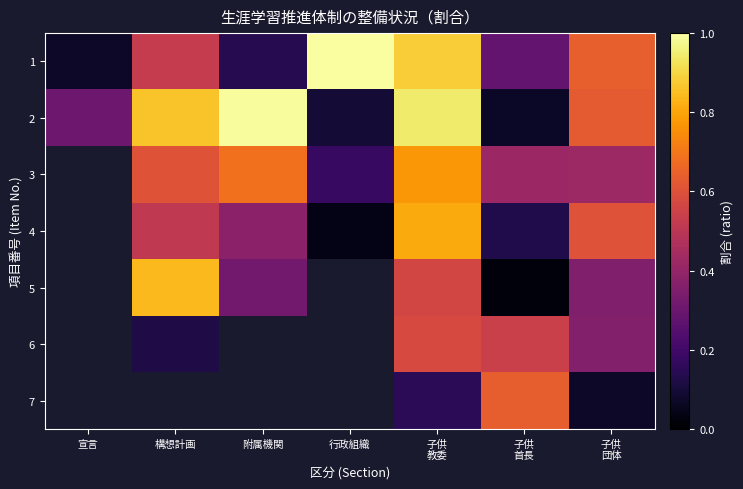

What is the maximum value shown in the chart?

1.0